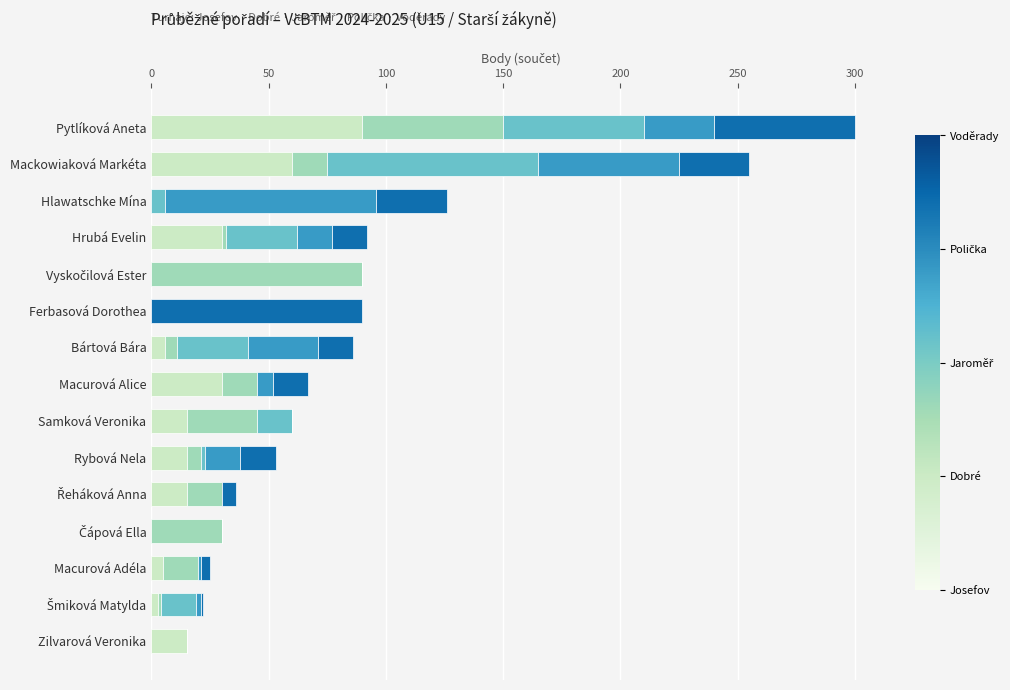

At which category is the sum across all series the highest?

Pytlíková Aneta